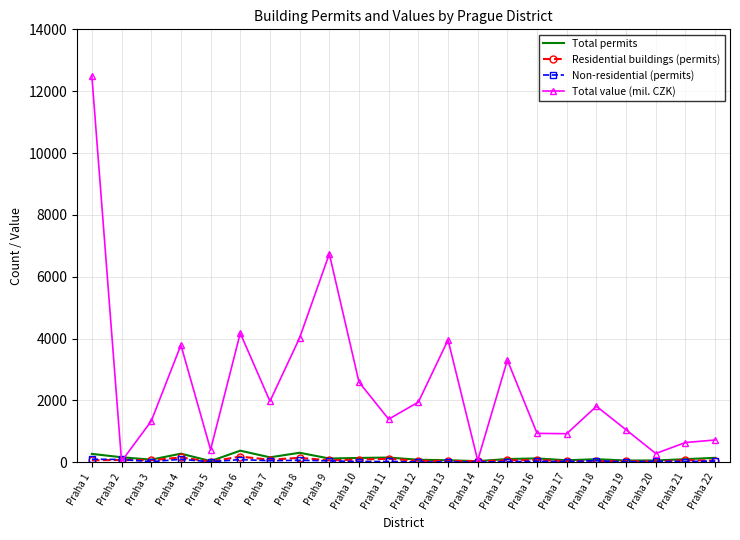

Which category has the highest value in the Total value (mil. CZK) series?

Praha 1